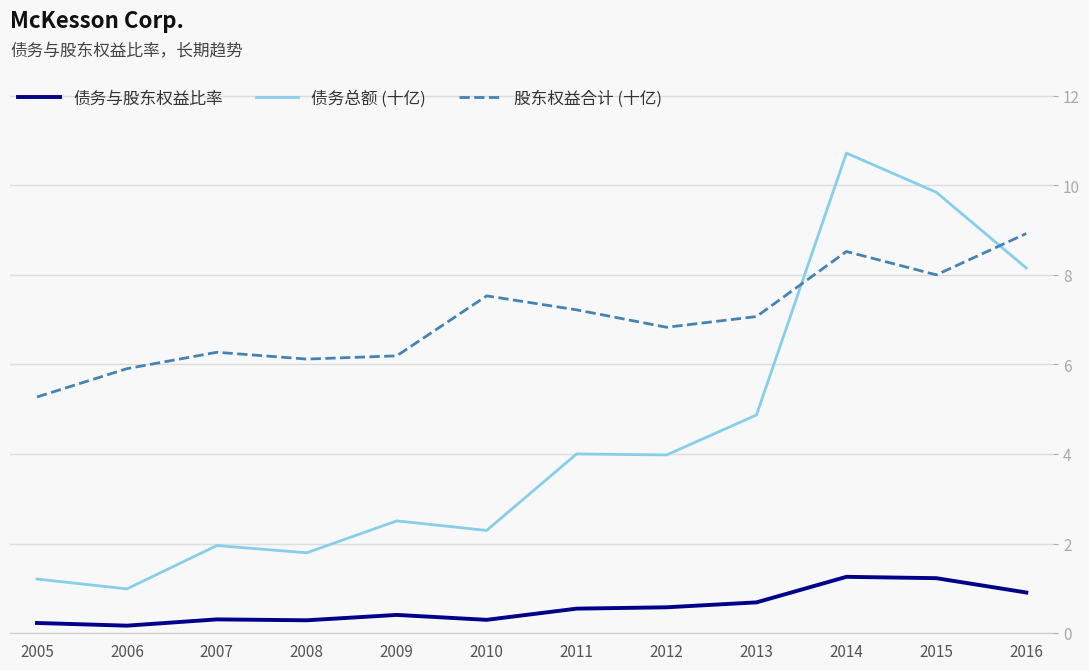

The value of 债务与股东权益比率 at 2009 is 0.4. True or false?

True